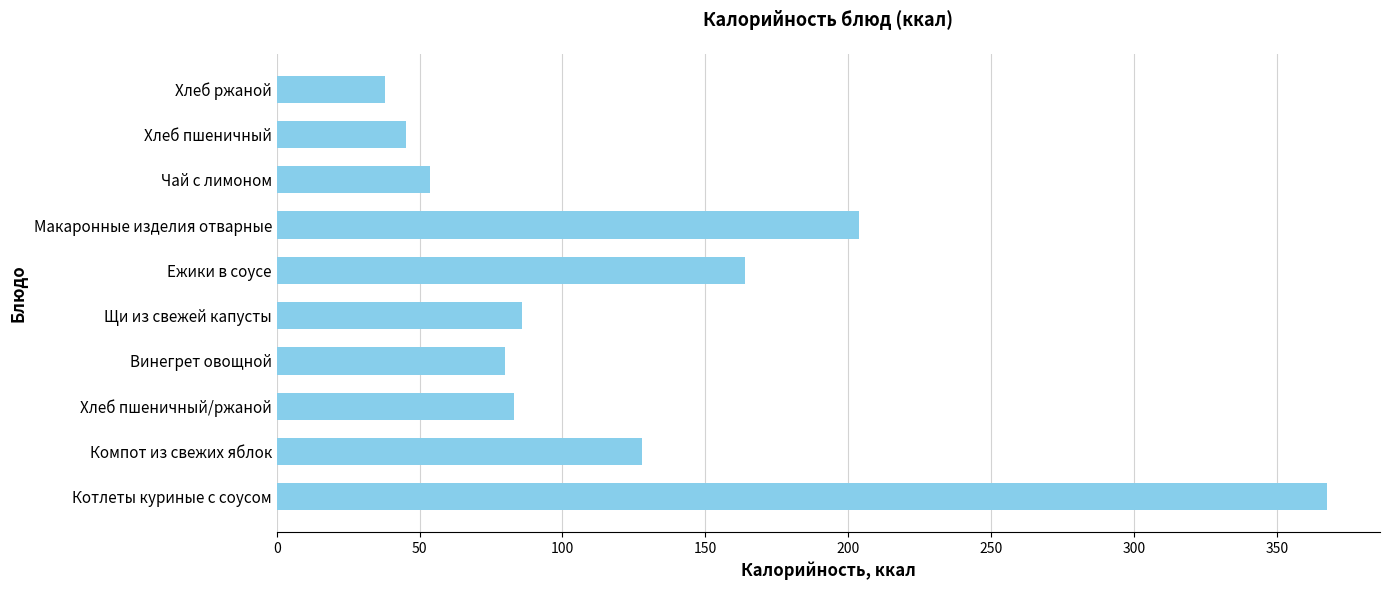

The chart shows a value of 38.0 at Хлеб ржаной. True or false?

True